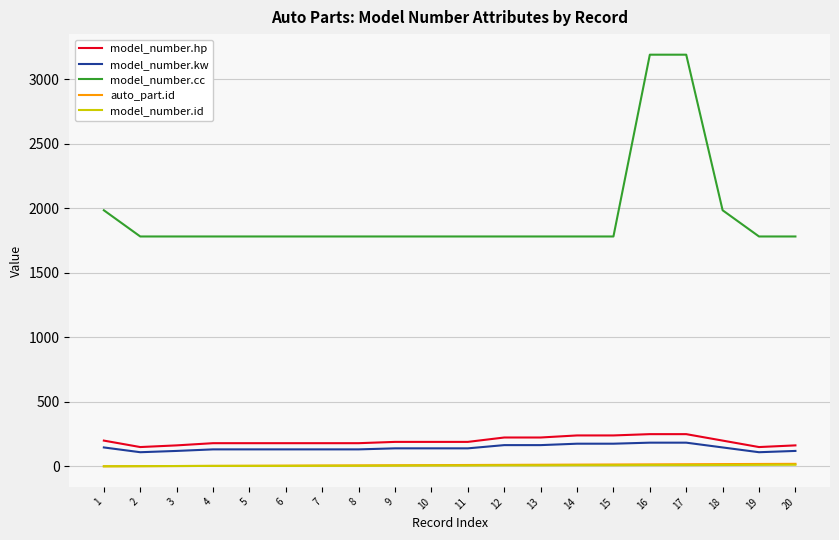

Is the value of model_number.hp at 14 greater than the value of model_number.id at 5?

Yes